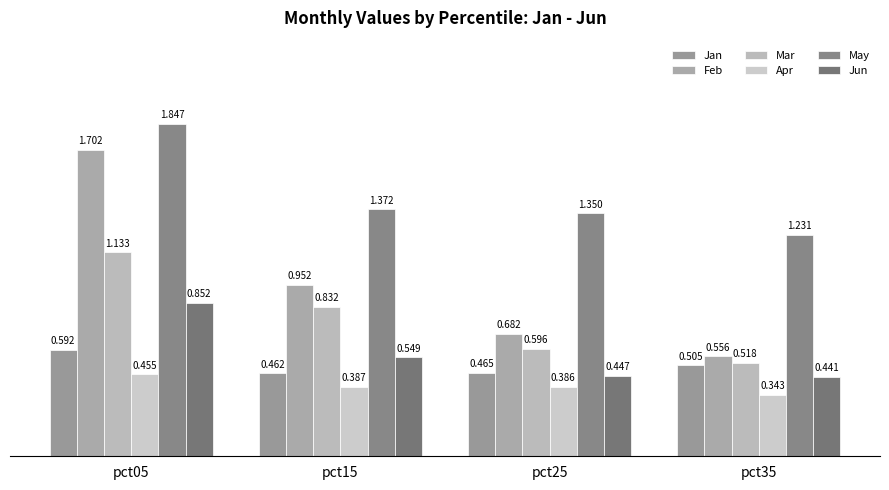

Between pct15 and pct25, which series saw the biggest shift?

Feb